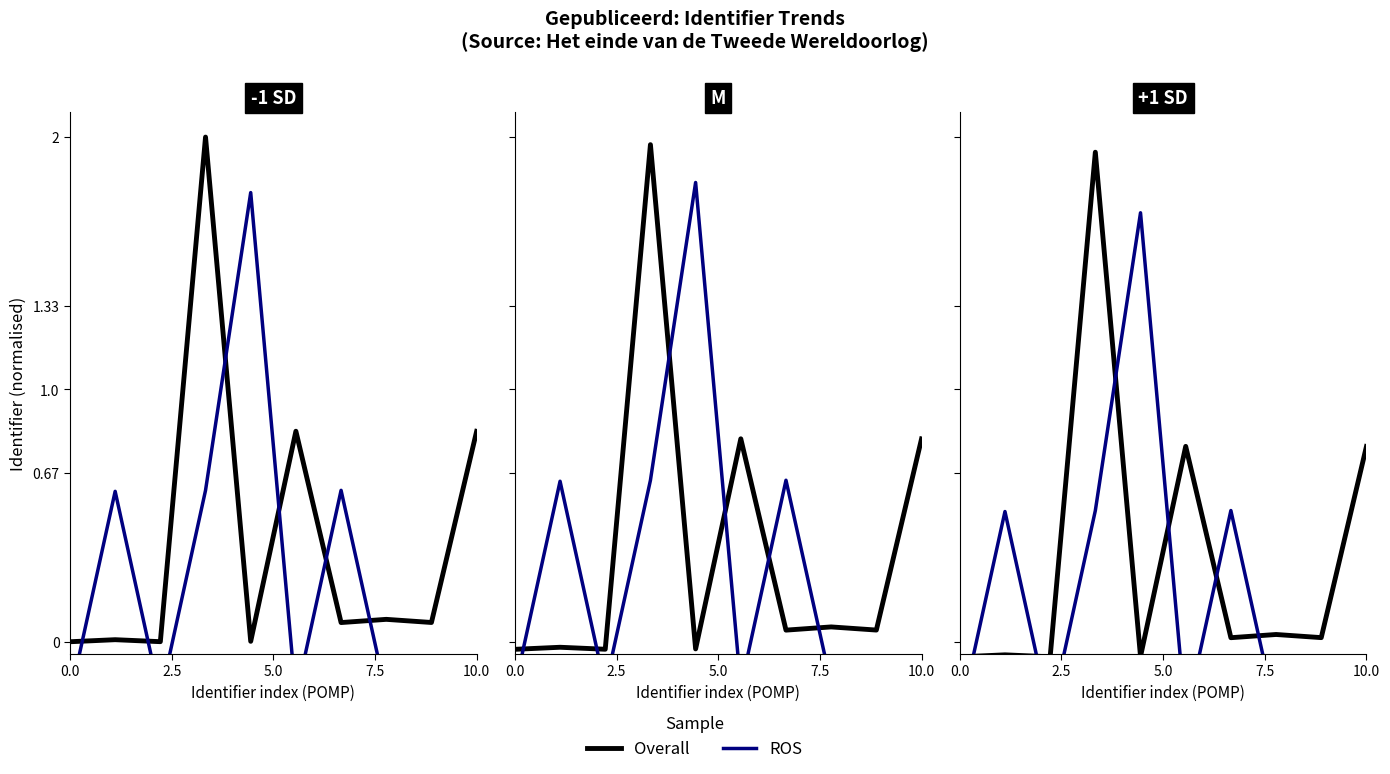

Is this an area chart (filled region under the line)?

No